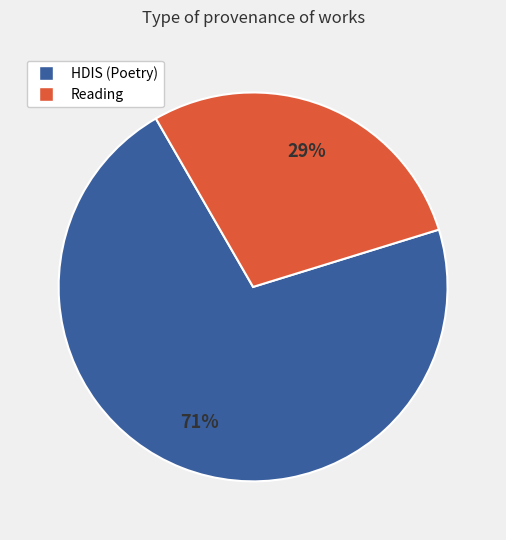

To the nearest percent, what is the average slice percentage?

50%